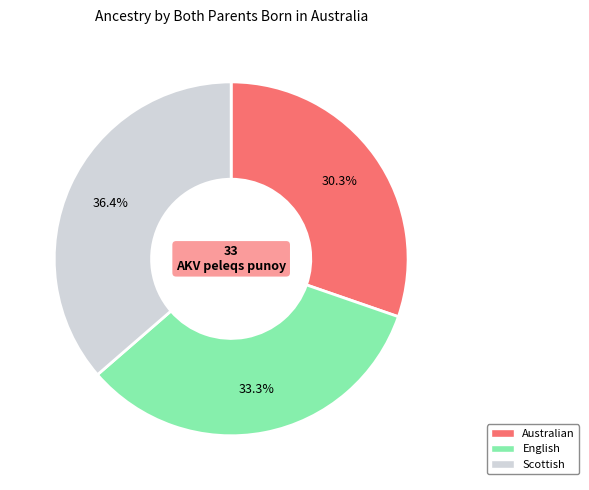

Is there a majority slice in this chart?

No